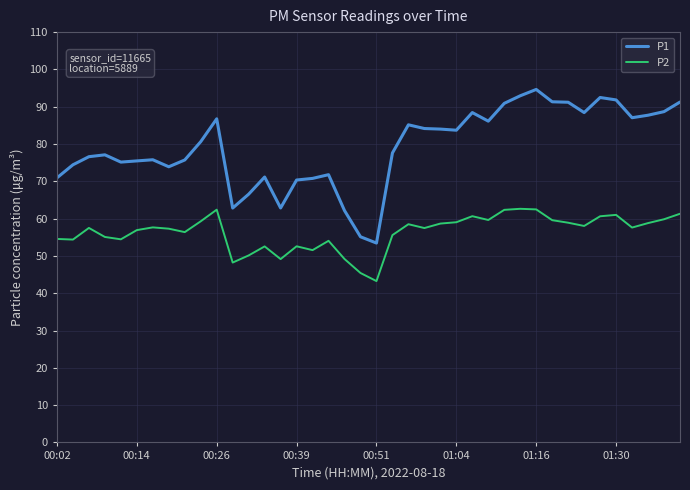

Which series has the largest total across all categories?

P1